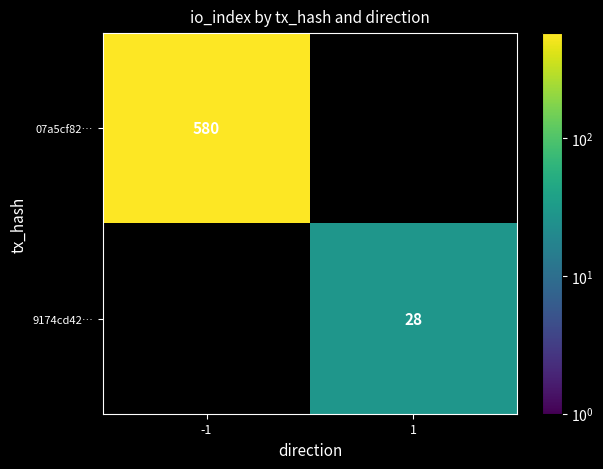

Count the number of categories in the chart.

2